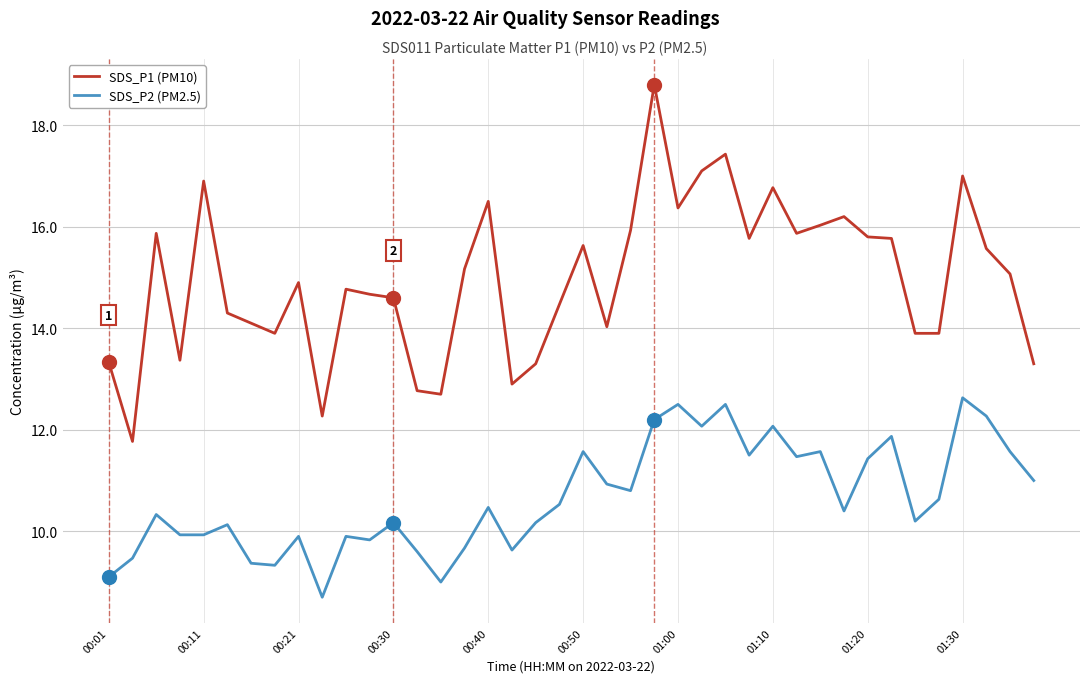

How many distinct data groups are displayed?

2